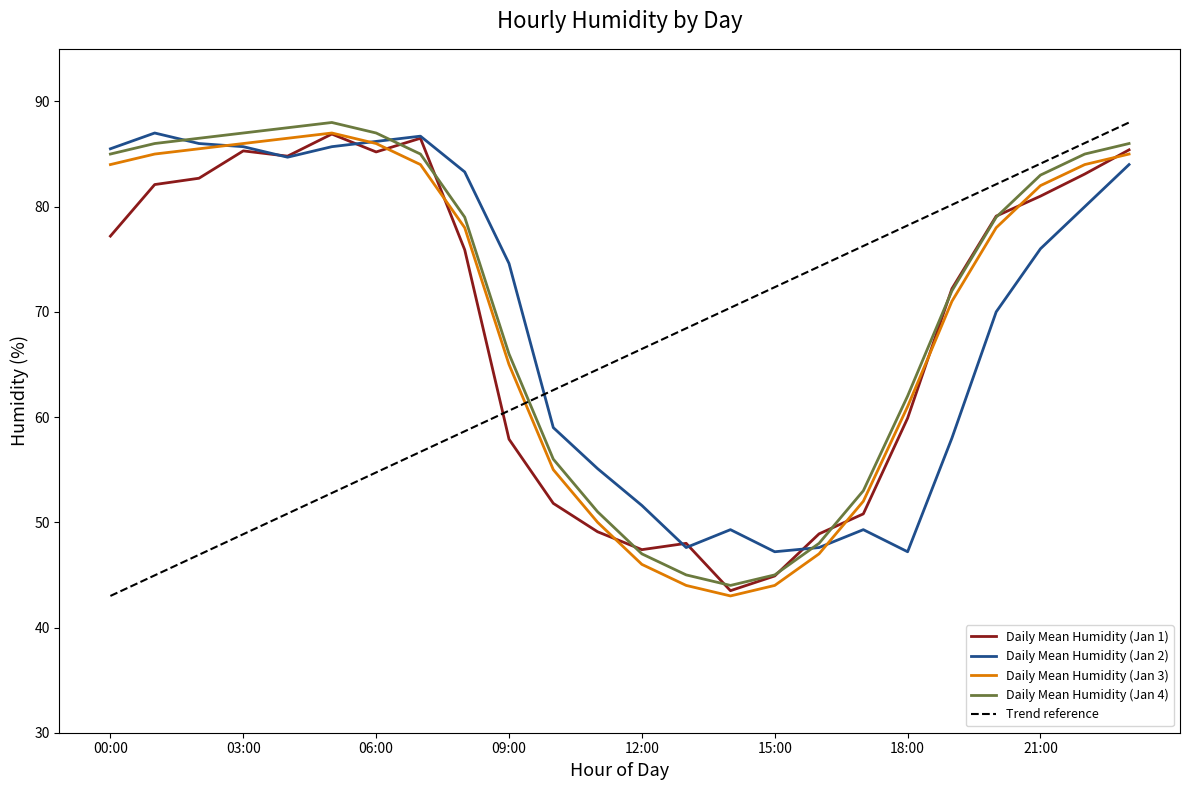

How many times do Daily Mean Humidity (Jan 3) and Trend reference cross each other?

1